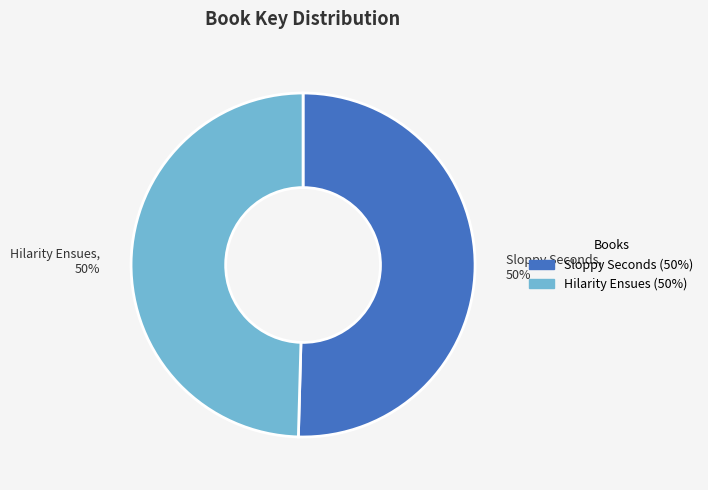

True or false: Hilarity Ensues accounts for 50% of the total.

True